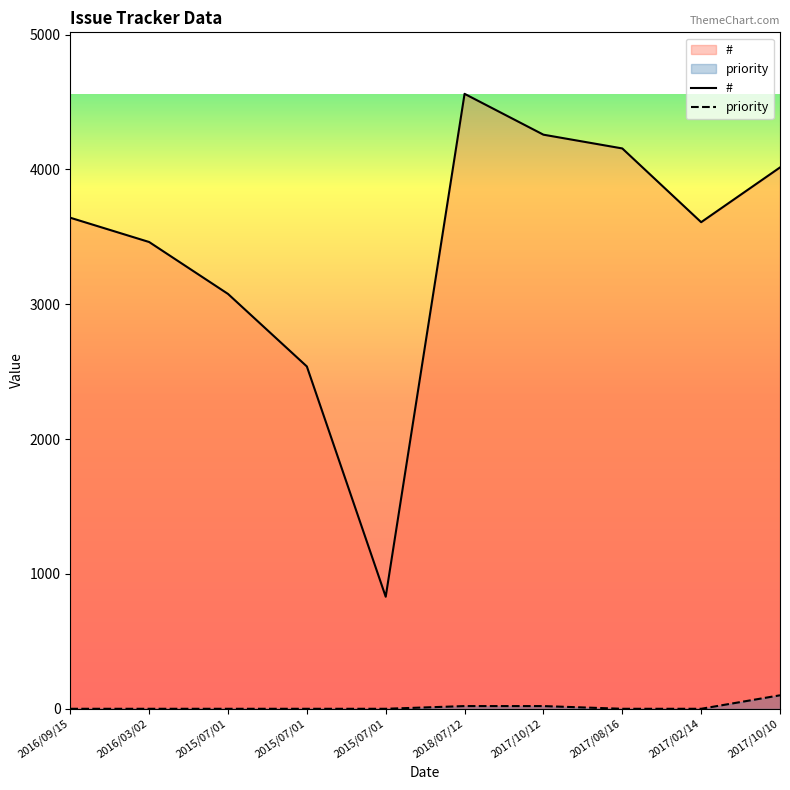

Does the chart display data point markers on the line(s)?

No